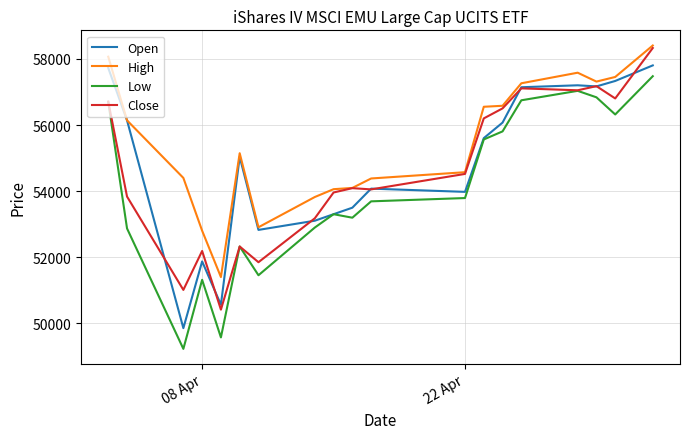

Which series has the largest total across all categories?

High